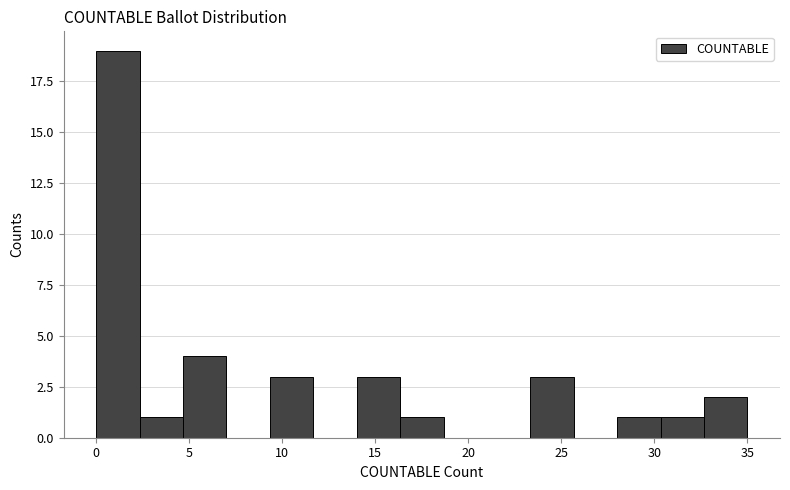

Which range on the x-axis has the tallest bar?

0.0 to 2.5